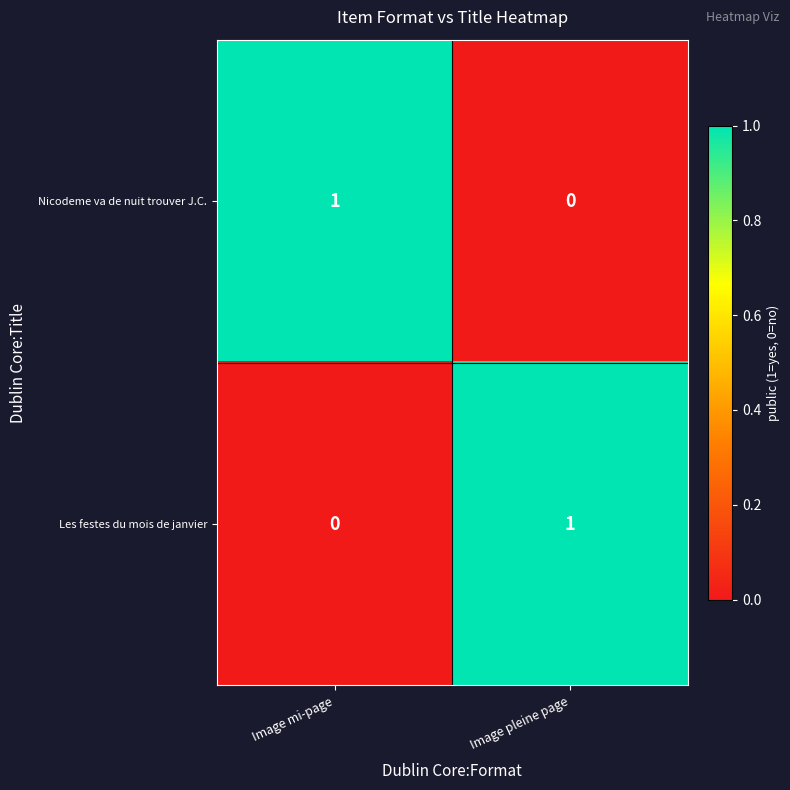

Reading left to right, transcribe all the data shown in this chart.

Nicodeme va de nuit trouver J.C.: Image mi-page=1	Image pleine page=0
Les festes du mois de janvier: Image mi-page=0	Image pleine page=1